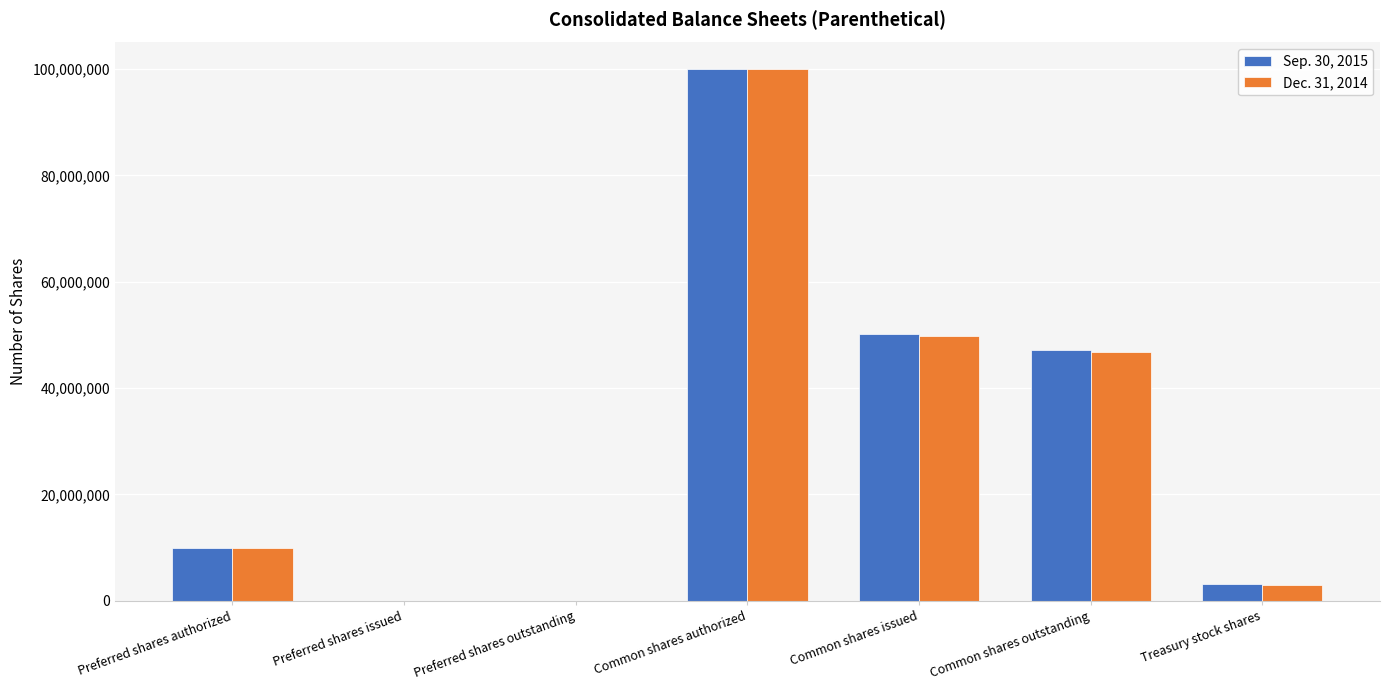

How many series are shown in this chart?

2